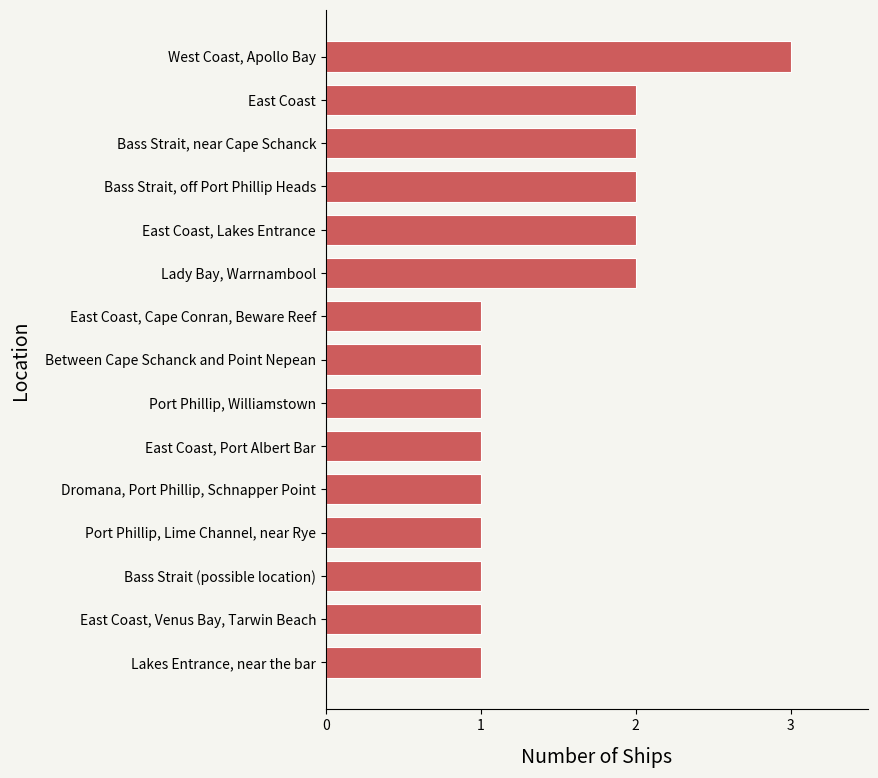

What is the sum of the values at Lakes Entrance, near the bar and East Coast, Lakes Entrance?

3